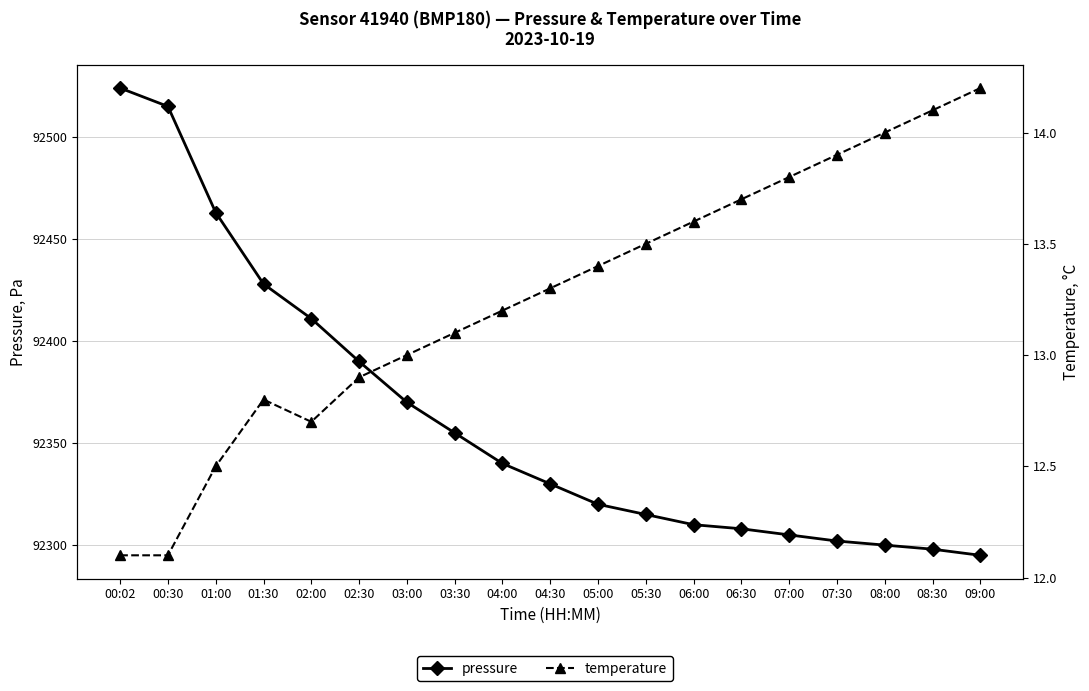

What position from the right is 02:30?

14